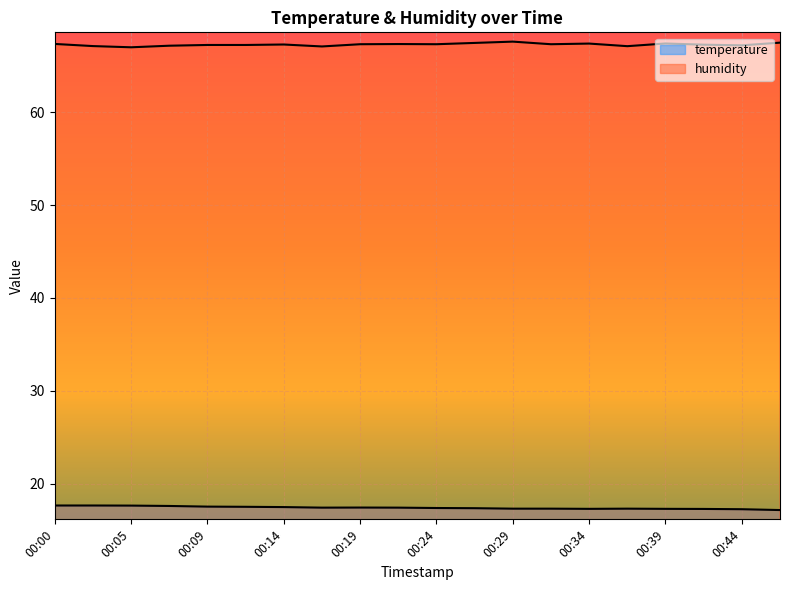

Rank the series at 00:41 from highest to lowest value.

humidity, temperature